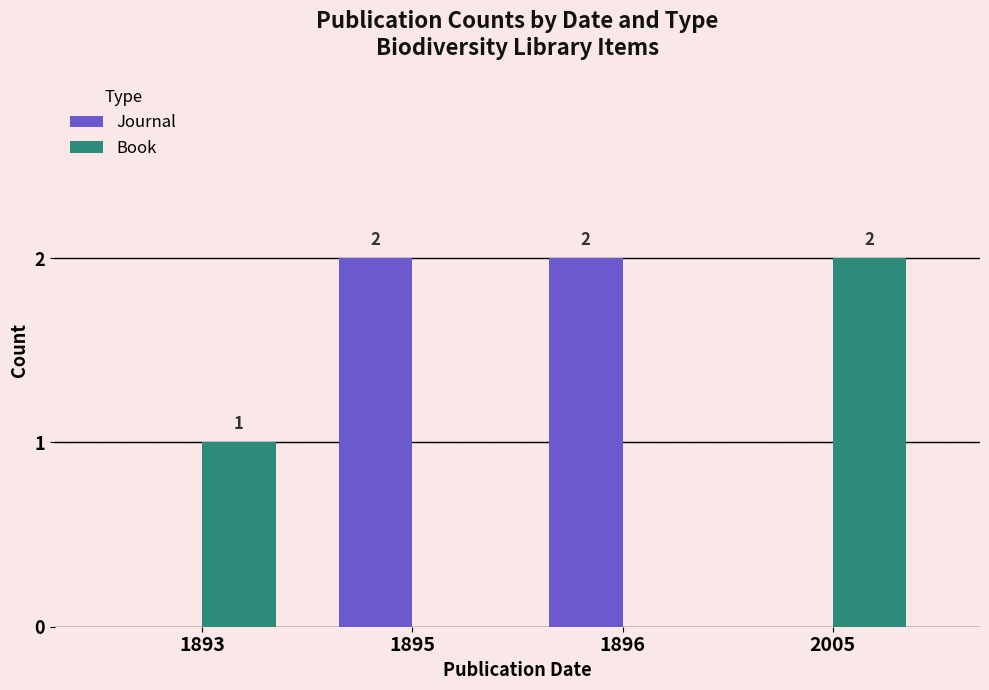

How many data points does each series have?

4